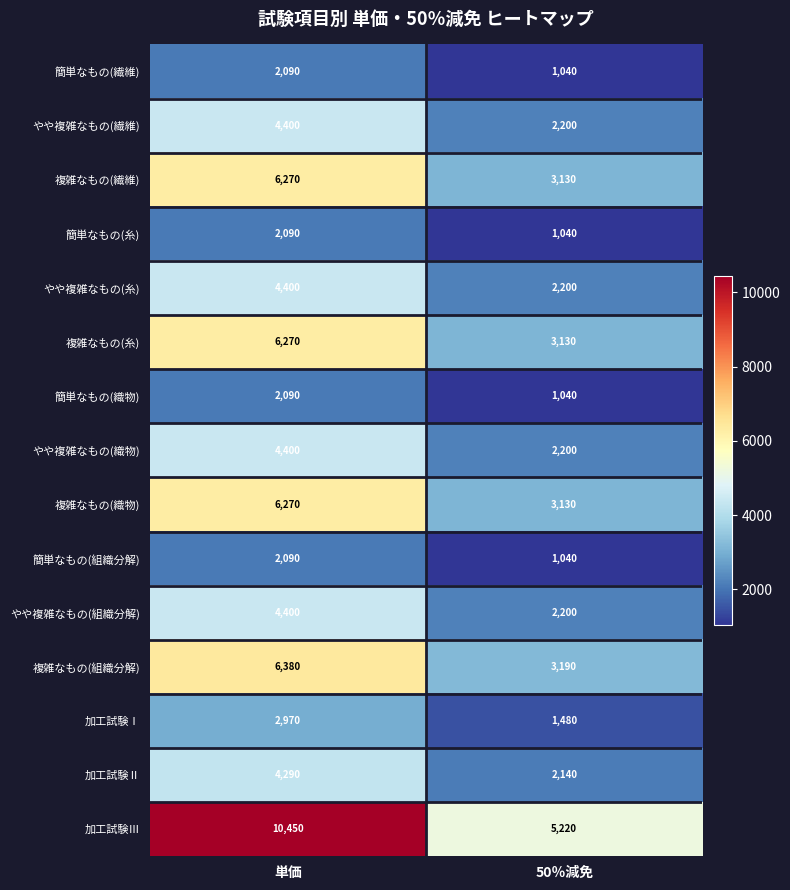

Which series has the largest total across all categories?

加工試験Ⅲ